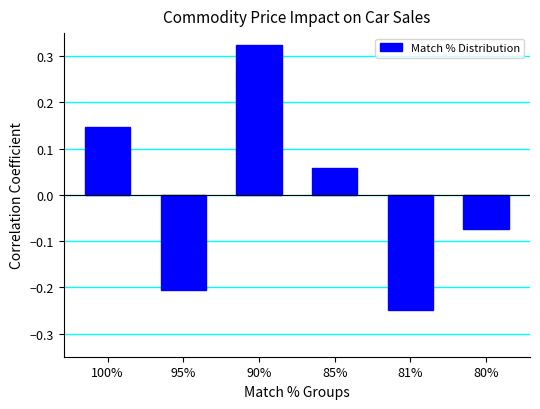

What is the difference between the maximum and second lowest values?

0.5